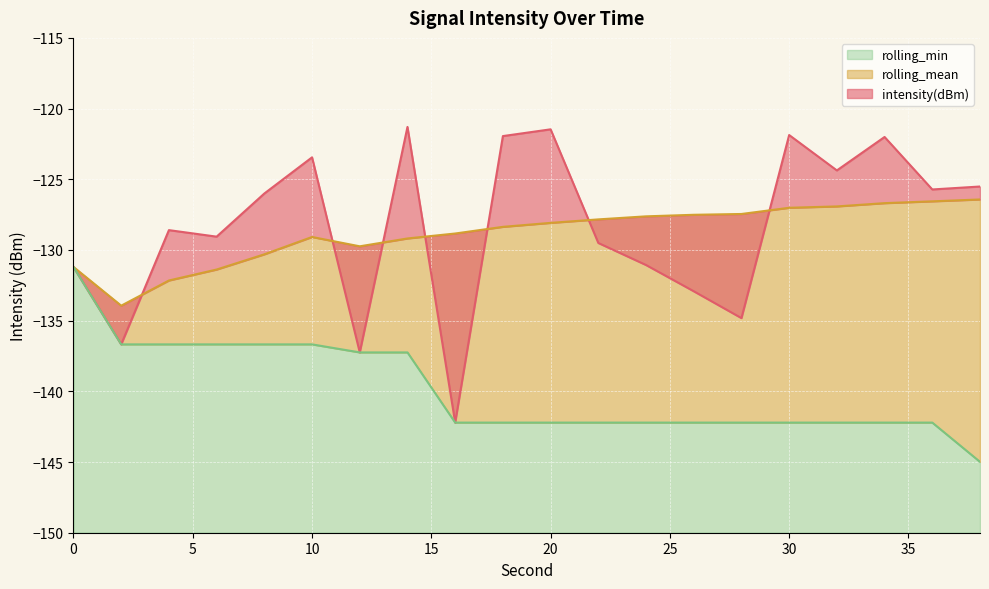

Which series has the largest range (max minus min)?

intensity(dBm)